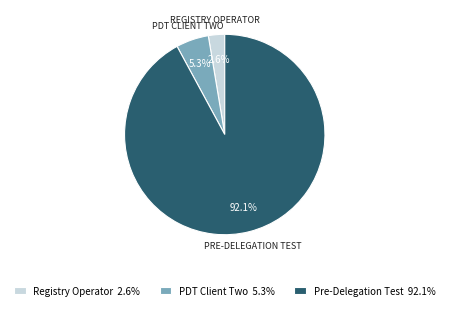

Combined, do Pre-Delegation Test and Registry Operator account for over 50%?

Yes